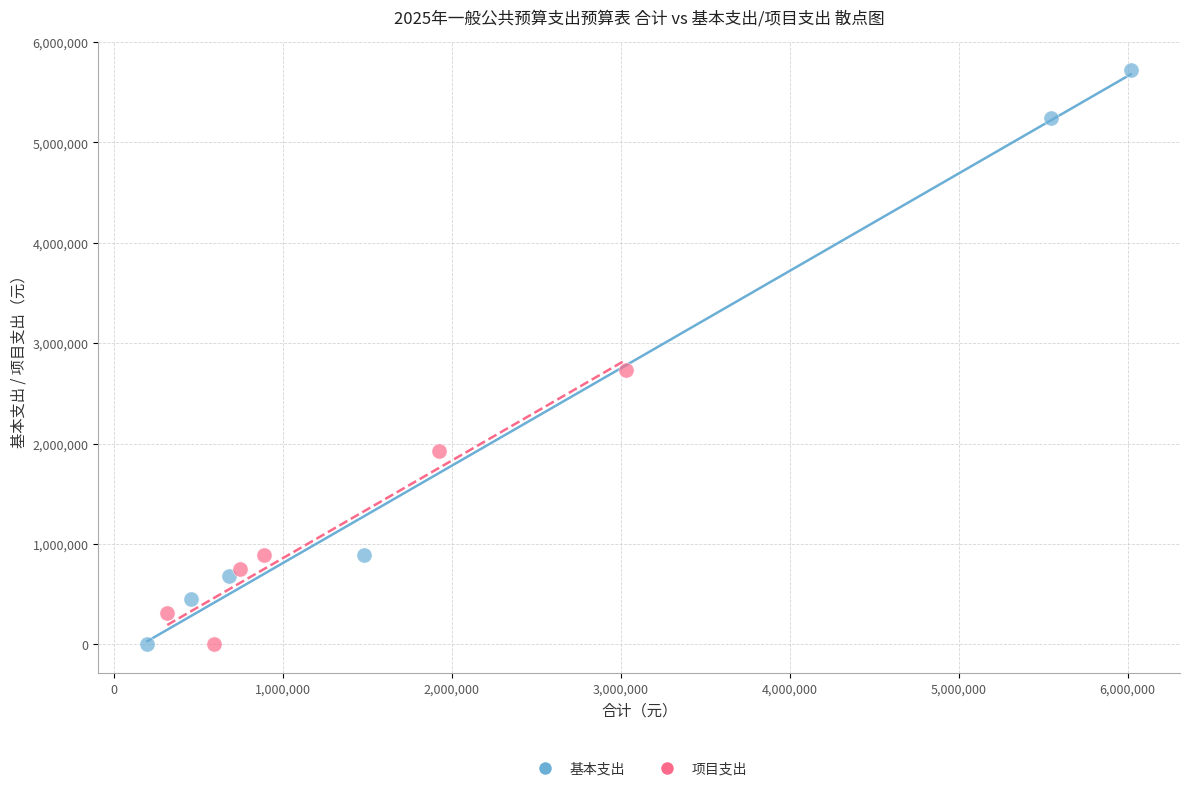

Which series has the largest Y range (max minus min)?

基本支出